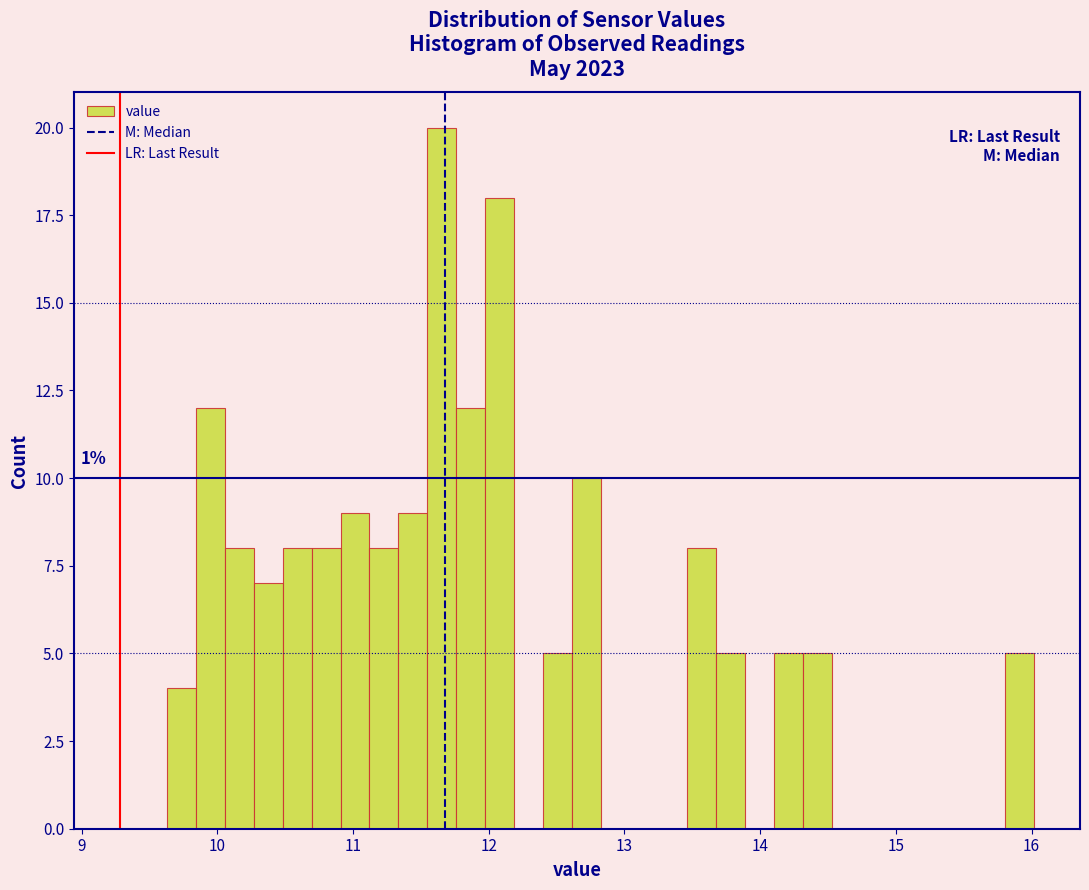

Around what value on the x-axis is the tallest bar? Give the approximate position of its centre, as read against the axis.

11.7